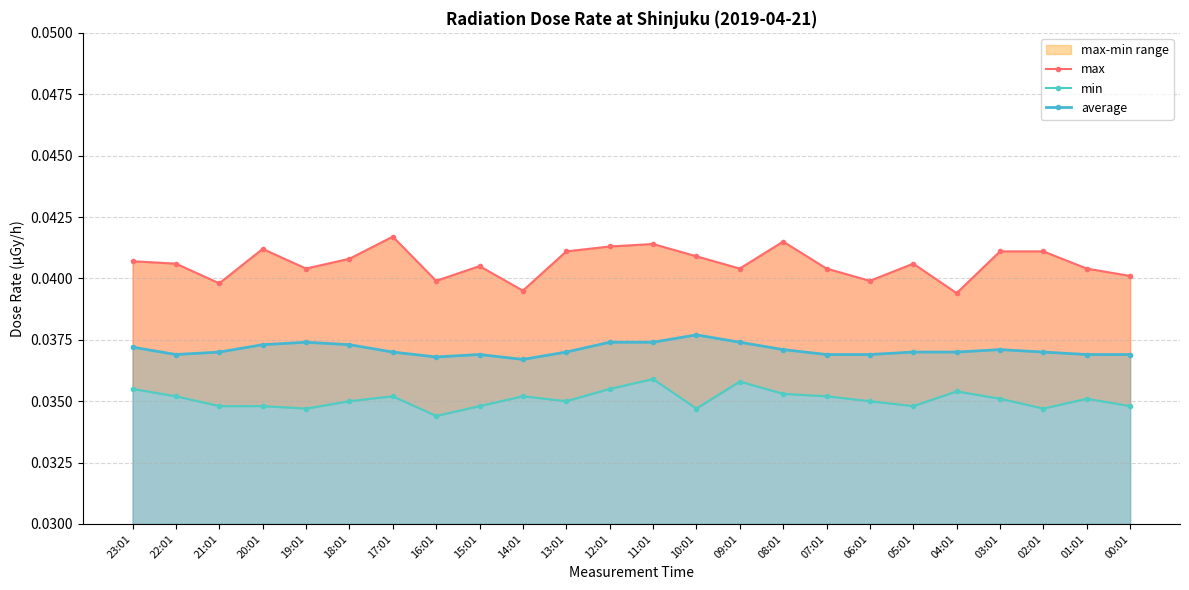

Which series changed the most between 19:01 and 18:01?

max